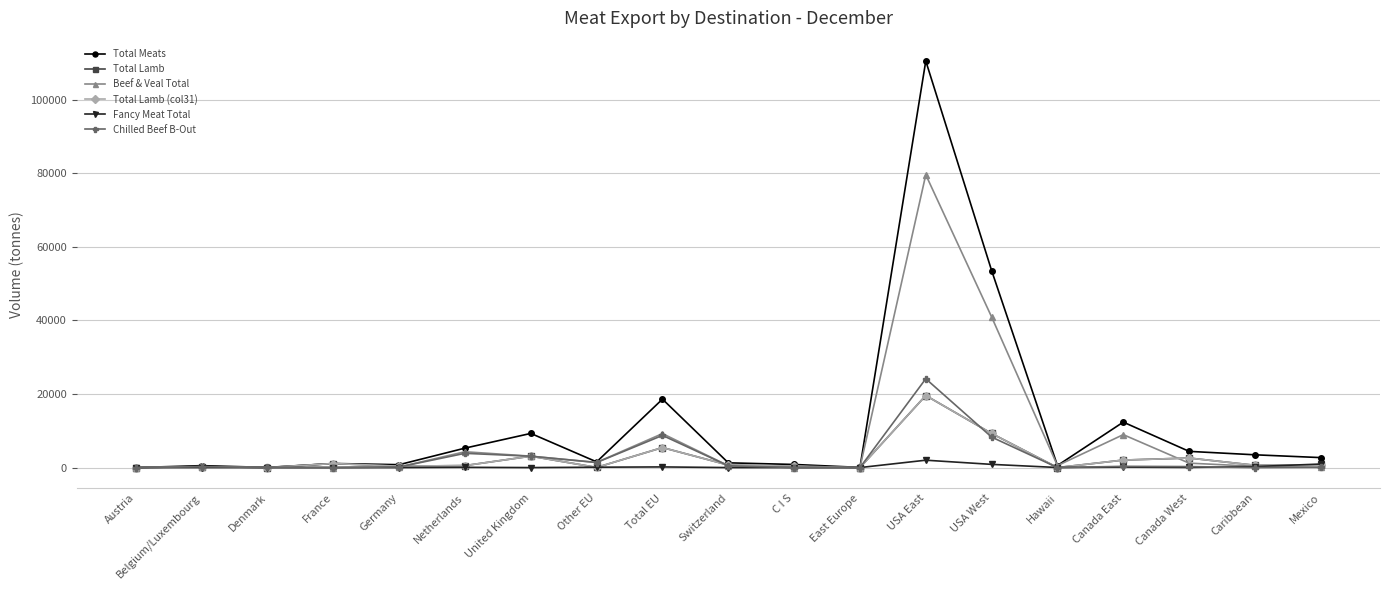

How many times do Total Lamb (col31) and Beef & Veal Total cross each other?

5